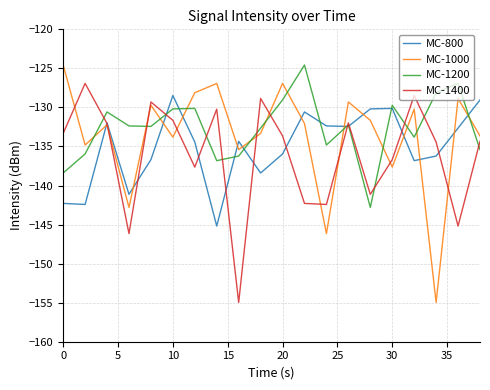

What are all the series names shown in the legend?

MC-800, MC-1000, MC-1200, MC-1400